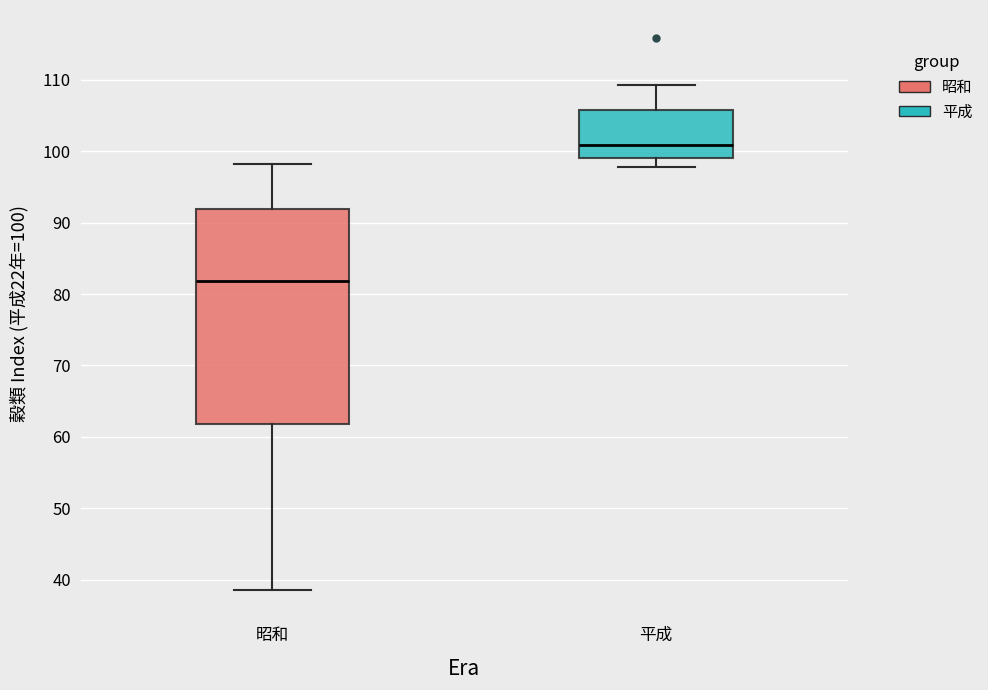

Reading left to right, transcribe this box plot: for each box, give where its median line is, the range the box spans, and where its two whiskers end, as read against the y-axis. The values are not printed on the chart, so give them approximately, as read against the axis.

昭和: median 82, box 62 to 92, whiskers 39 to 98
平成: median 101, box 99 to 106, whiskers 98 to 109